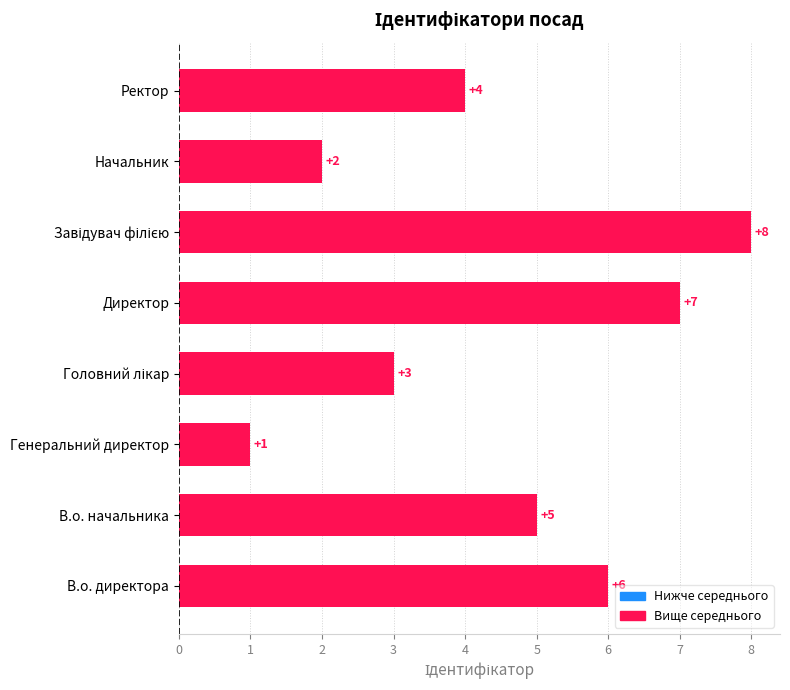

What is the minimum value shown in the chart?

1